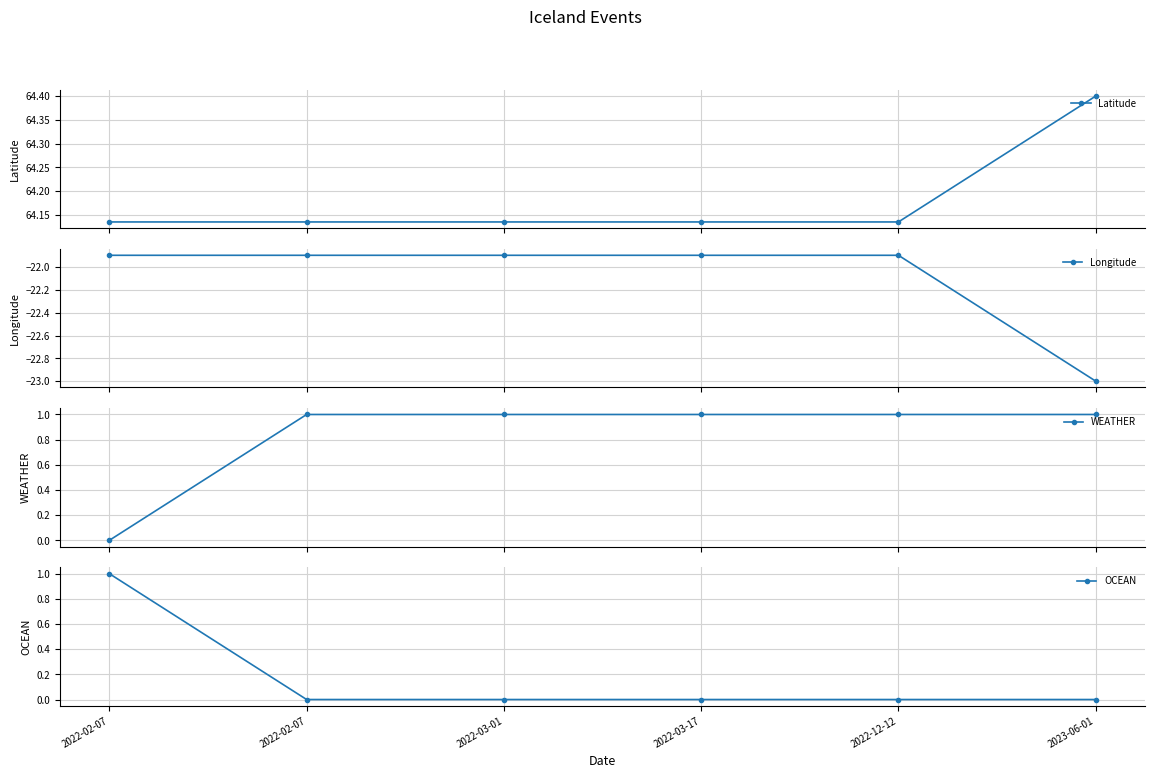

Reading right to left, what are all the values shown in this chart?

Latitude: 64.4	64.1	64.1	64.1	64.1	64.1
Longitude: -23.0	-21.9	-21.9	-21.9	-21.9	-21.9
WEATHER: 1.0	1.0	1.0	1.0	1.0	0.0
OCEAN: 0.0	0.0	0.0	0.0	0.0	1.0